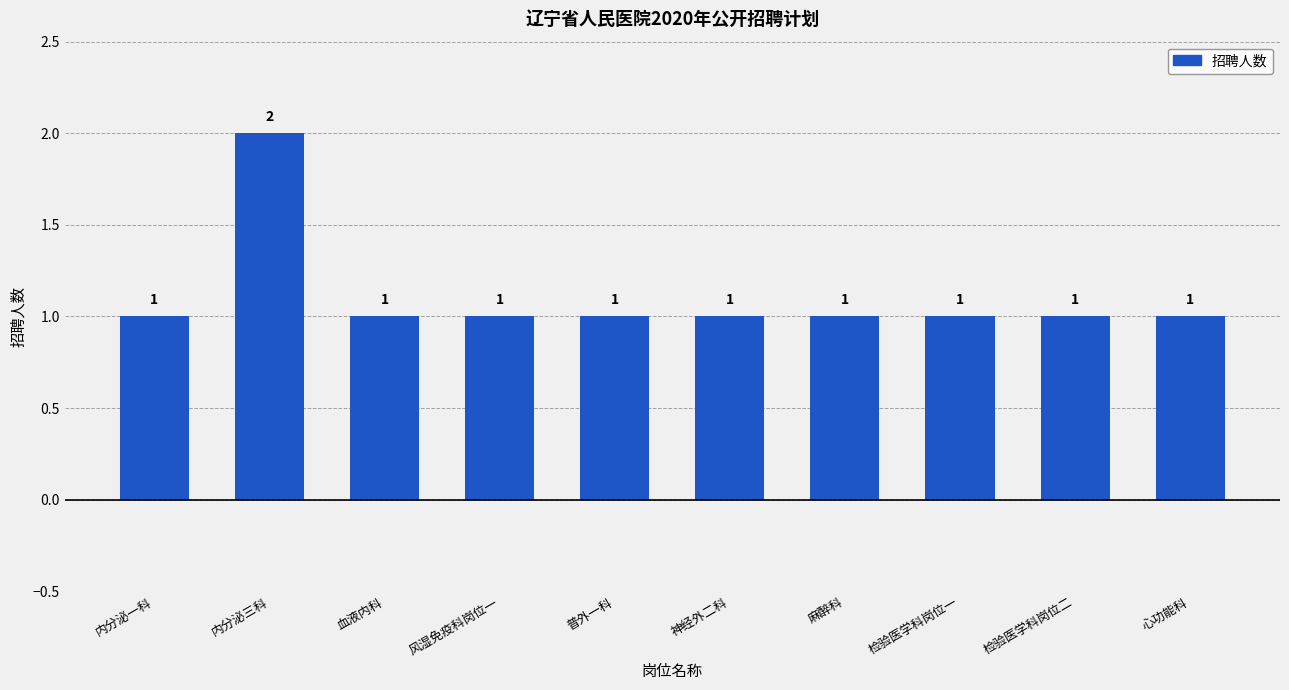

Count the number of data series in this chart.

1